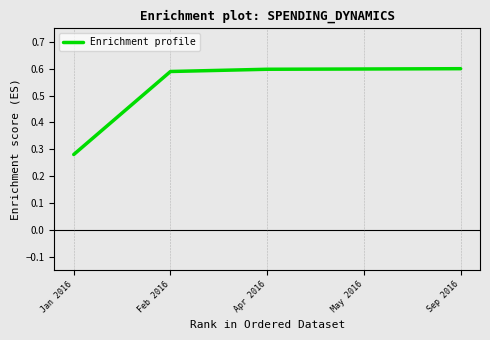

How many series are shown in this chart?

1